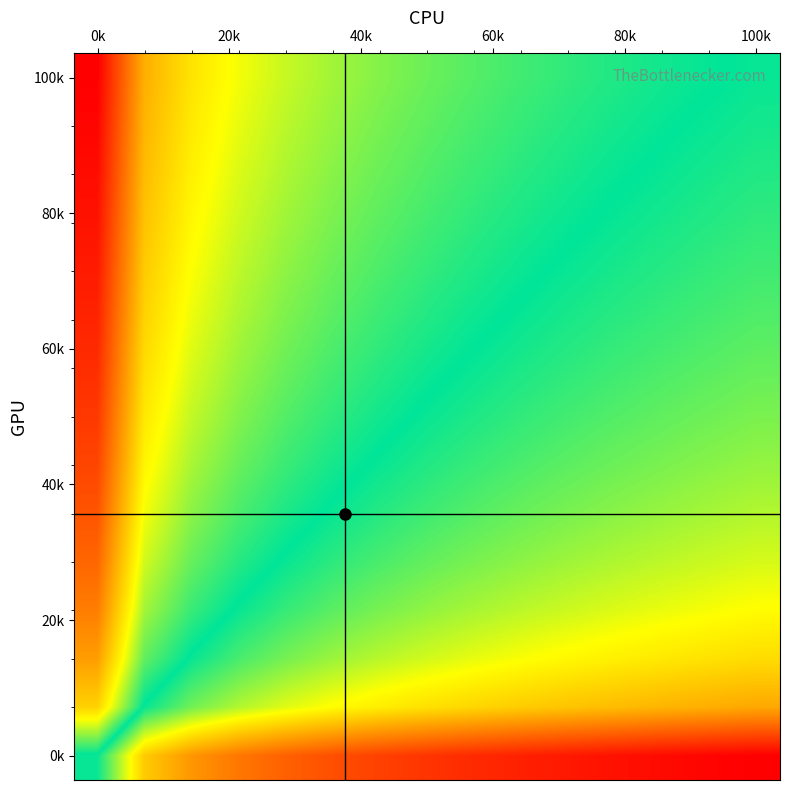

What is the greatest value displayed?

1.0